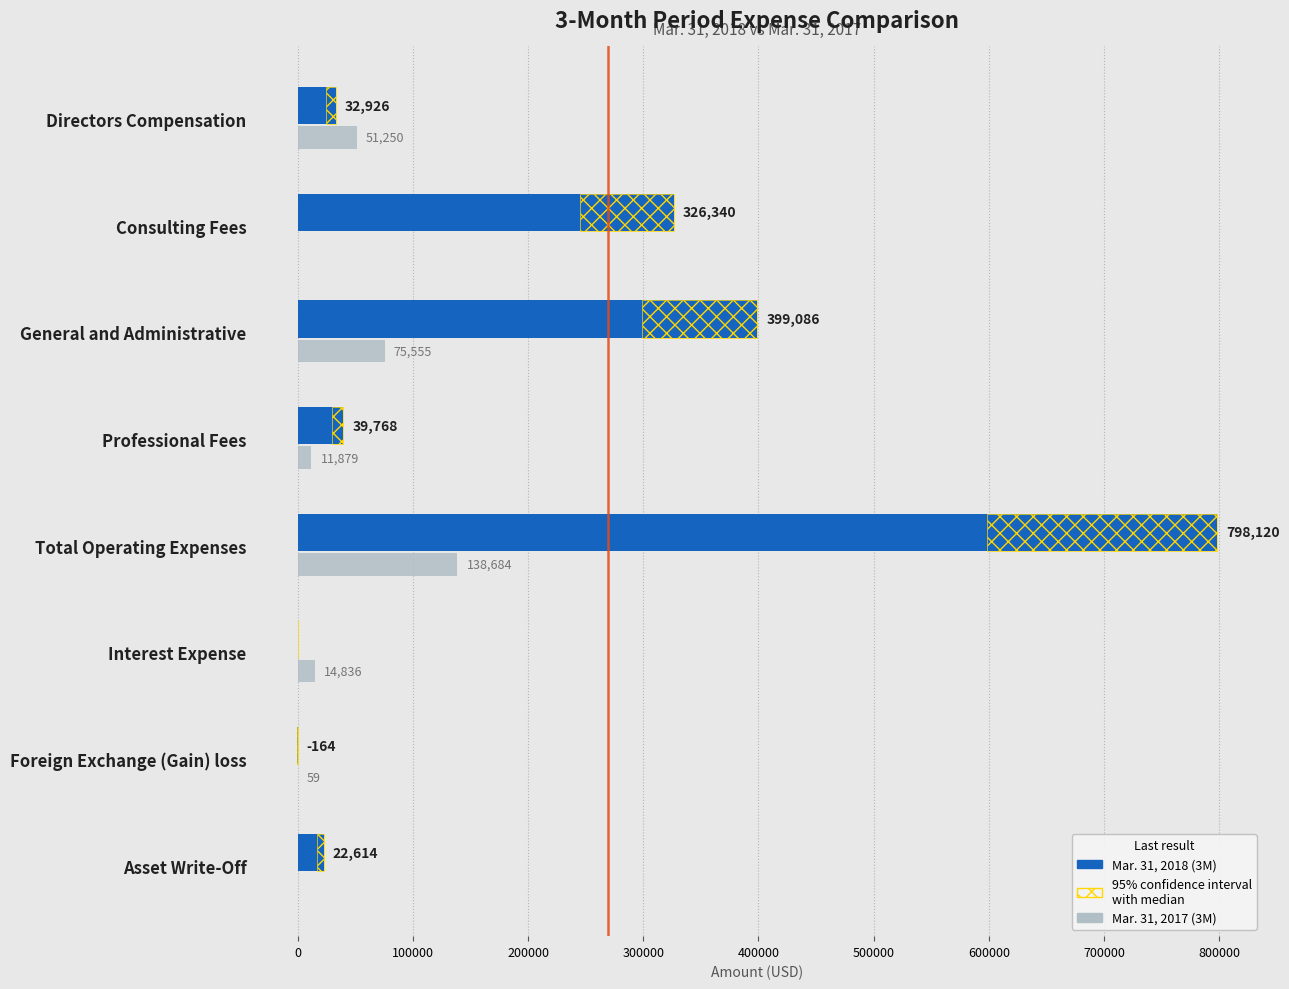

What is the sum of all Mar. 31, 2018 (3M) values?

1618690